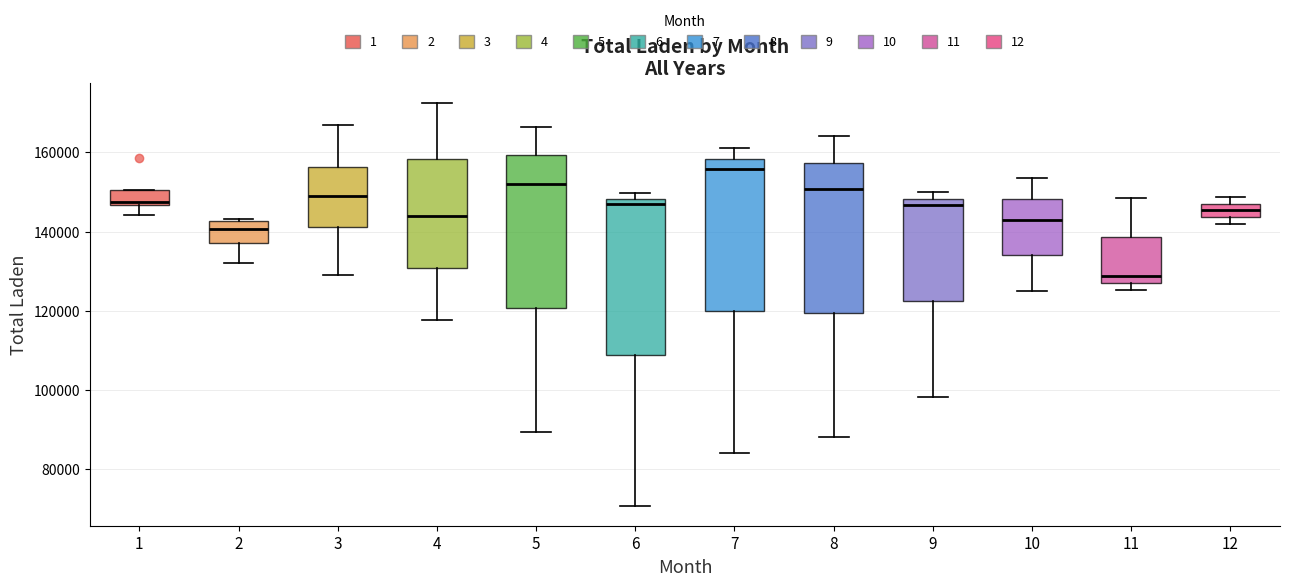

Where does the upper whisker of the box at x = 4 end on the y-axis? The values are not printed on the chart, so give them approximately, as read against the axis.

172000